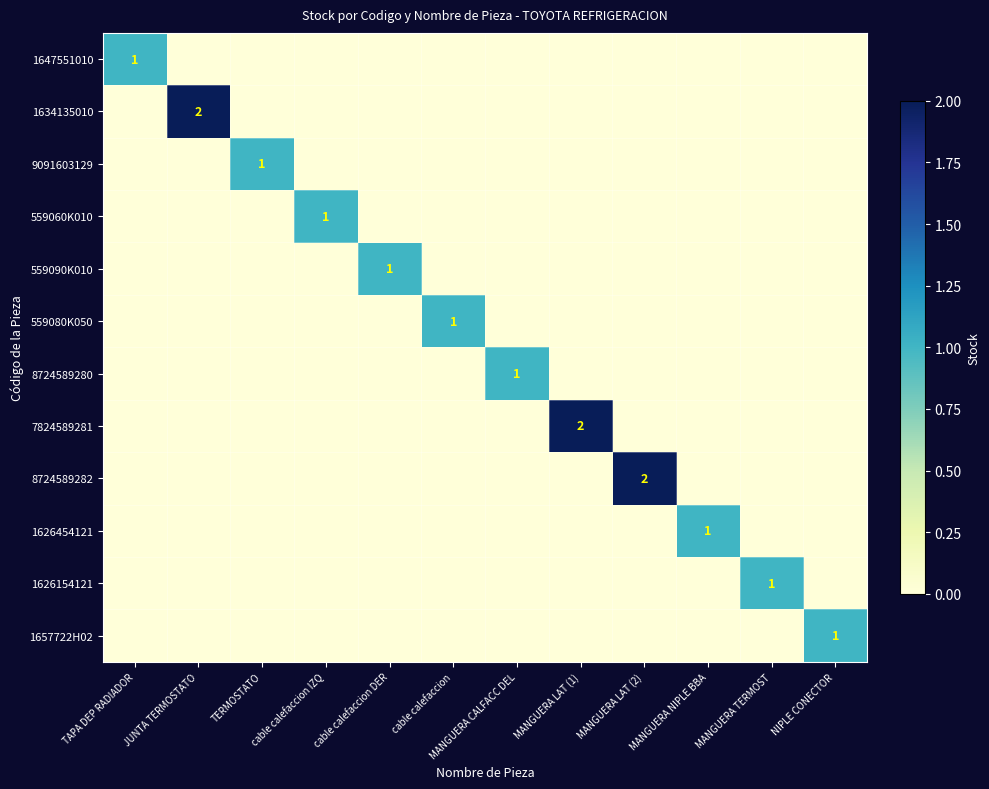

Rank the series at MANGUERA CALFACC DEL from lowest to highest value.

1647551010, 1634135010, 9091603129, 559060K010, 559090K010, 559080K050, 7824589281, 8724589282, 1626454121, 1626154121, 1657722H02, 8724589280